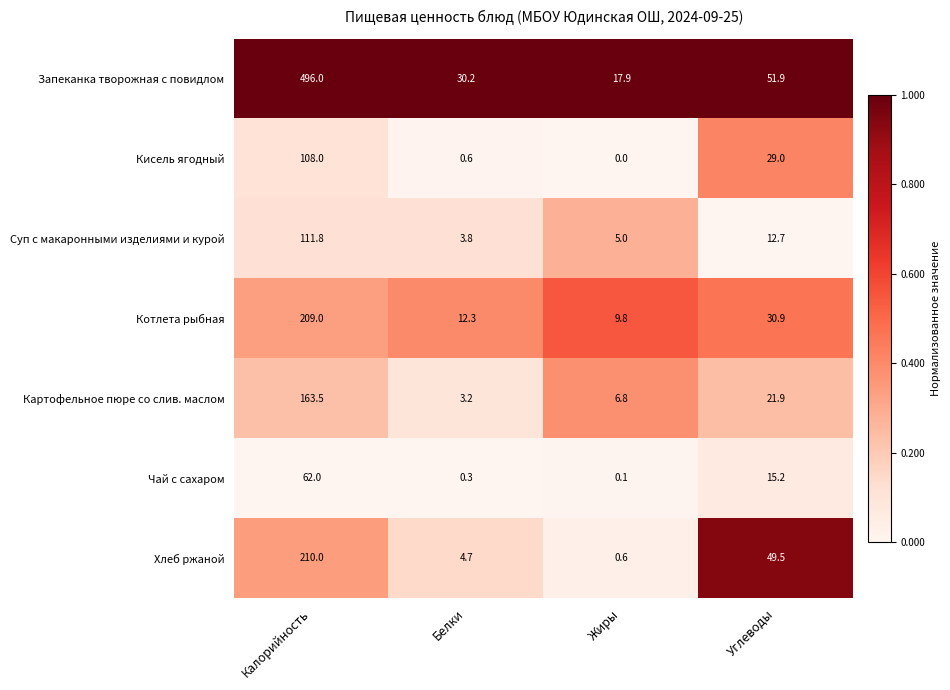

Which series has the largest total across all categories?

Запеканка творожная с повидлом